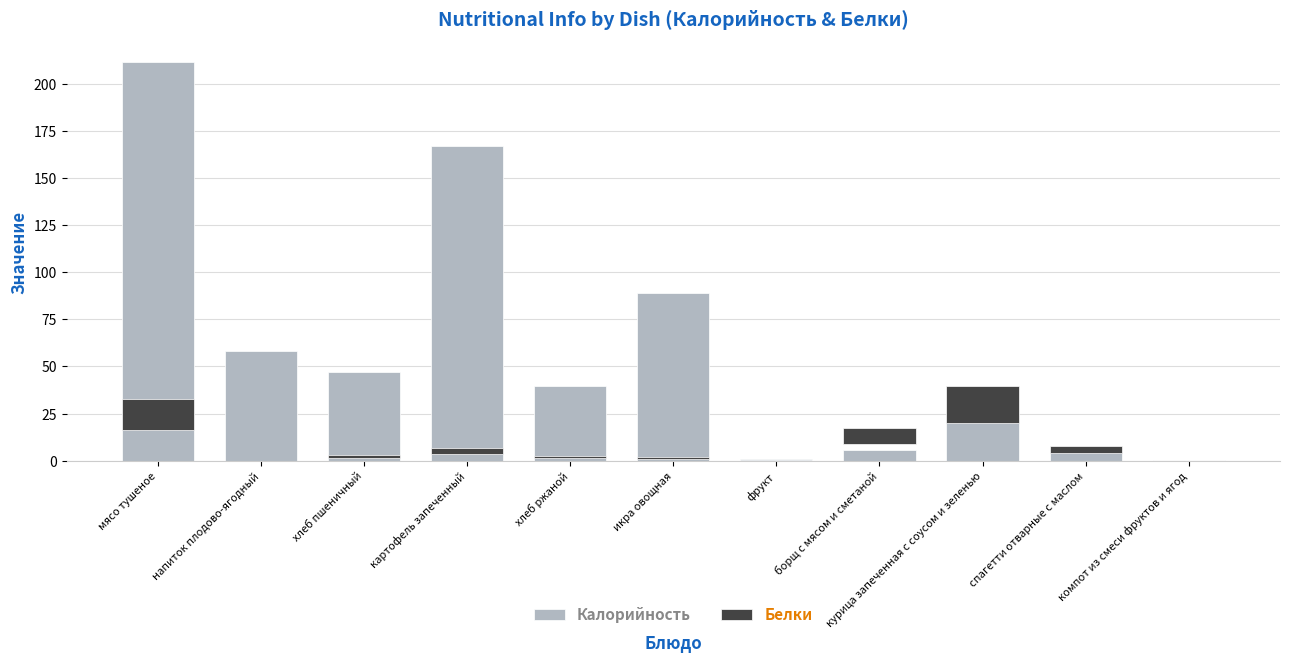

At хлеб ржаной, list the series in order from largest to smallest.

Калорийность, Белки